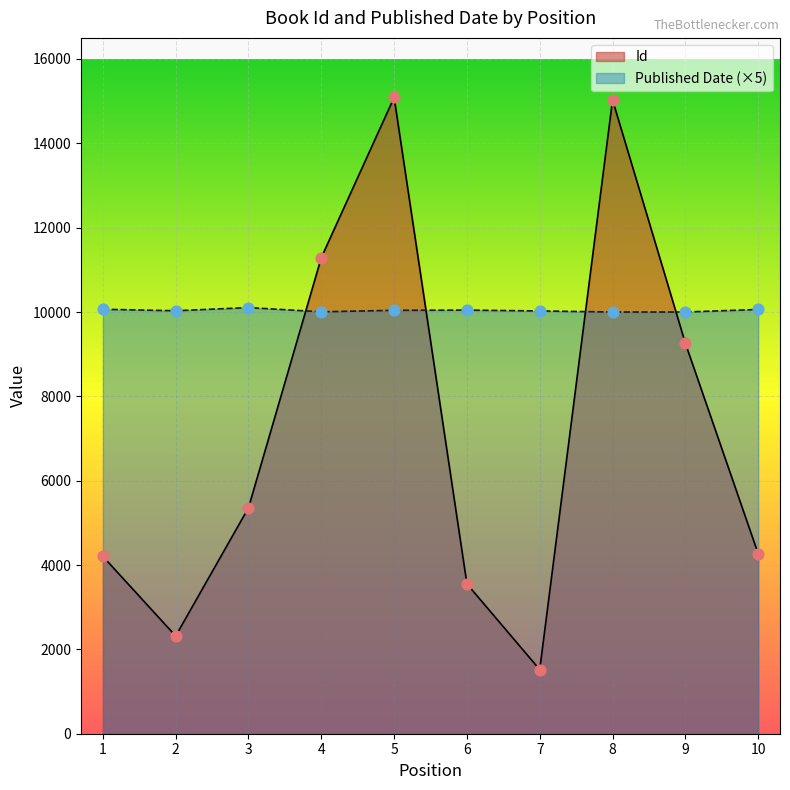

Which series has the widest spread of Y values?

Id